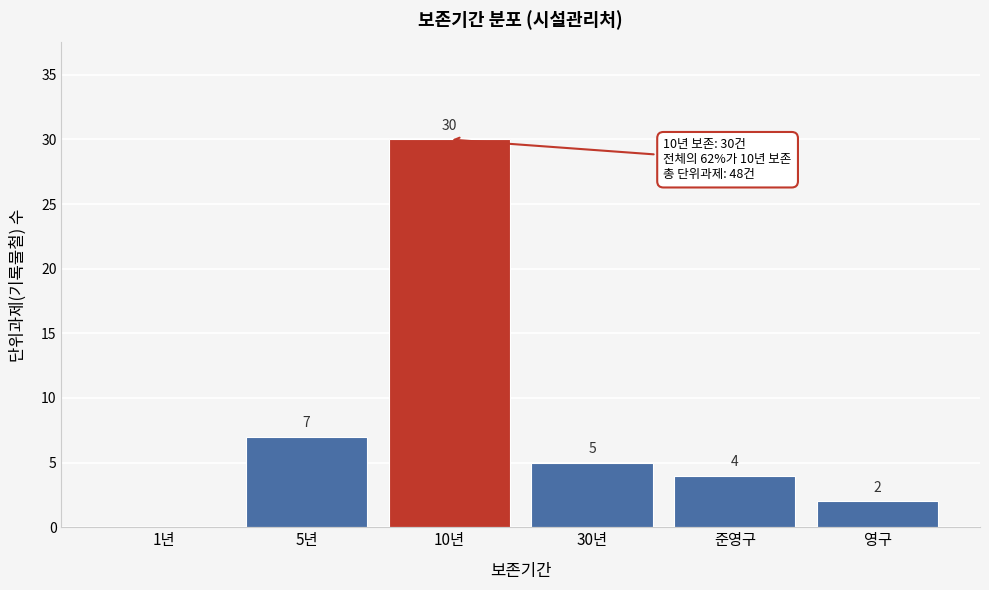

Reading right to left, what are all the values shown in this chart?

영구=2	준영구=4	30년=5	10년=30	5년=7	1년=0